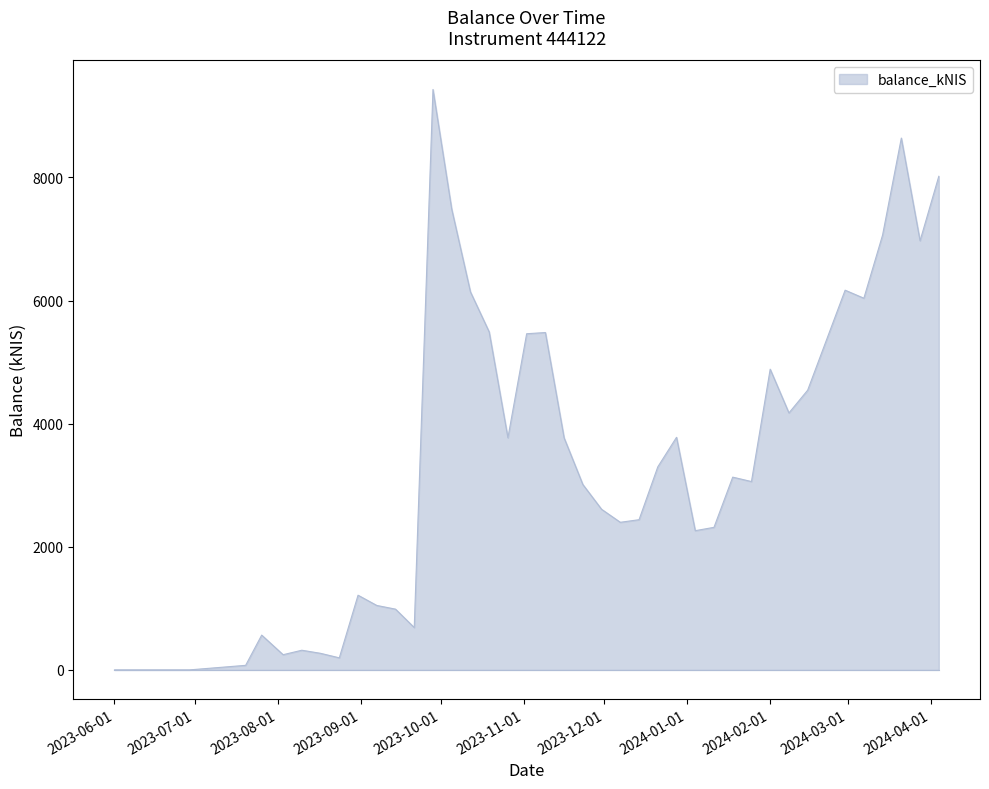

What is the difference between the maximum and minimum values?

9427.7